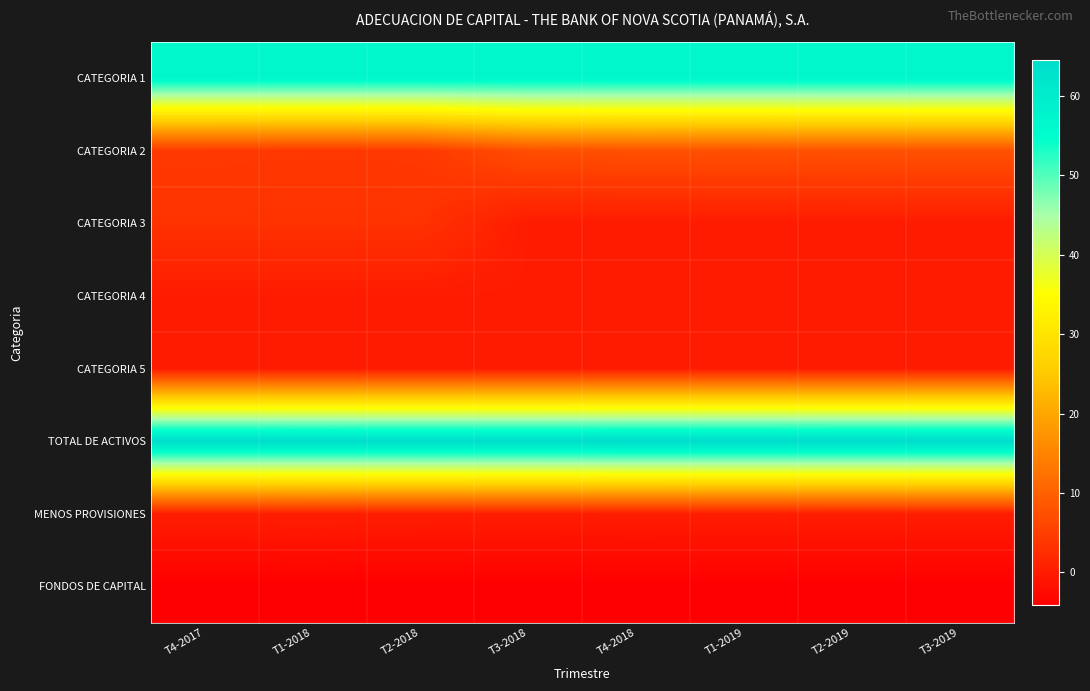

At how many categories does at least one series exceed 45?

8